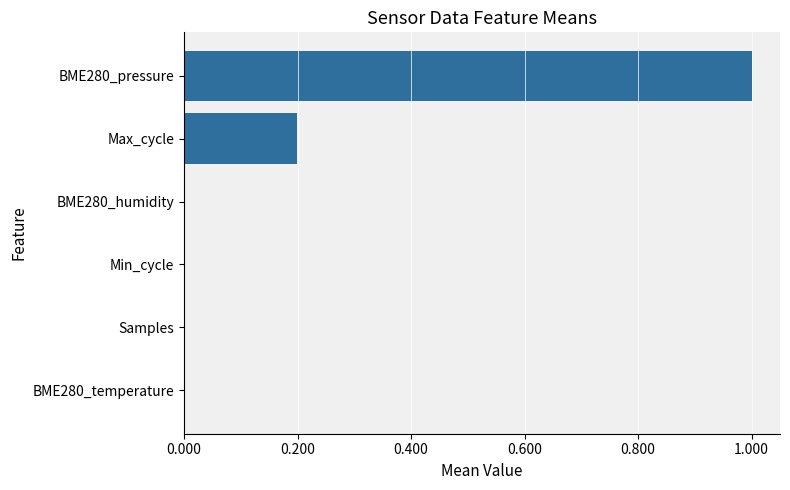

Count the number of data series in this chart.

1